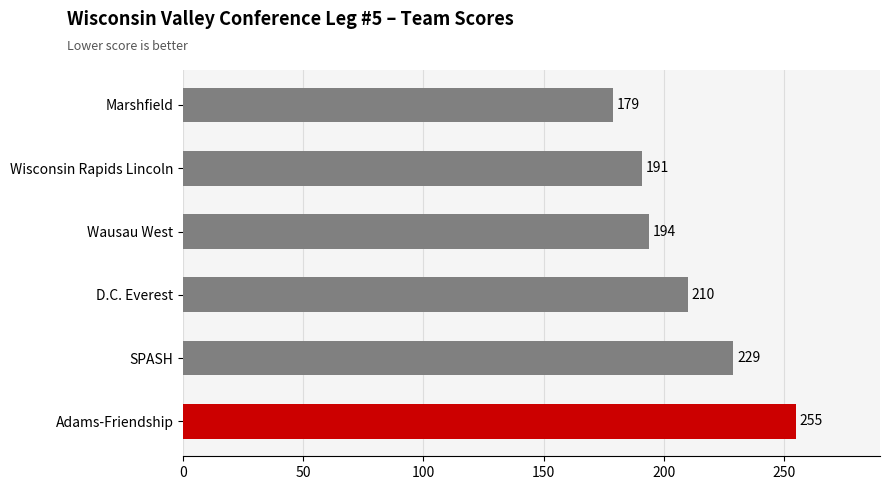

Are the bars horizontal?

Yes